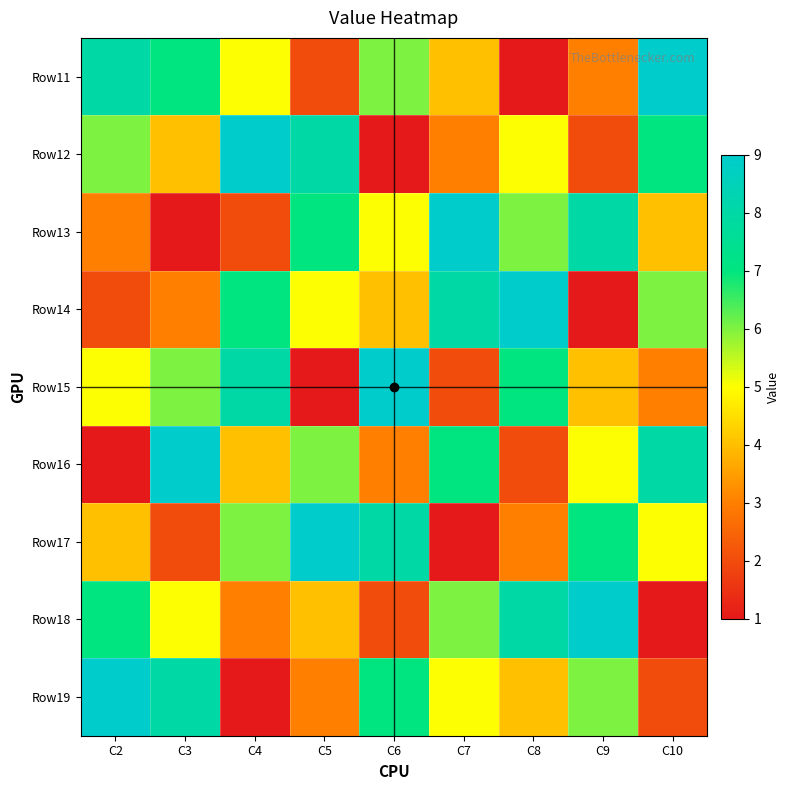

Which label corresponds to the largest value in the chart?

C10